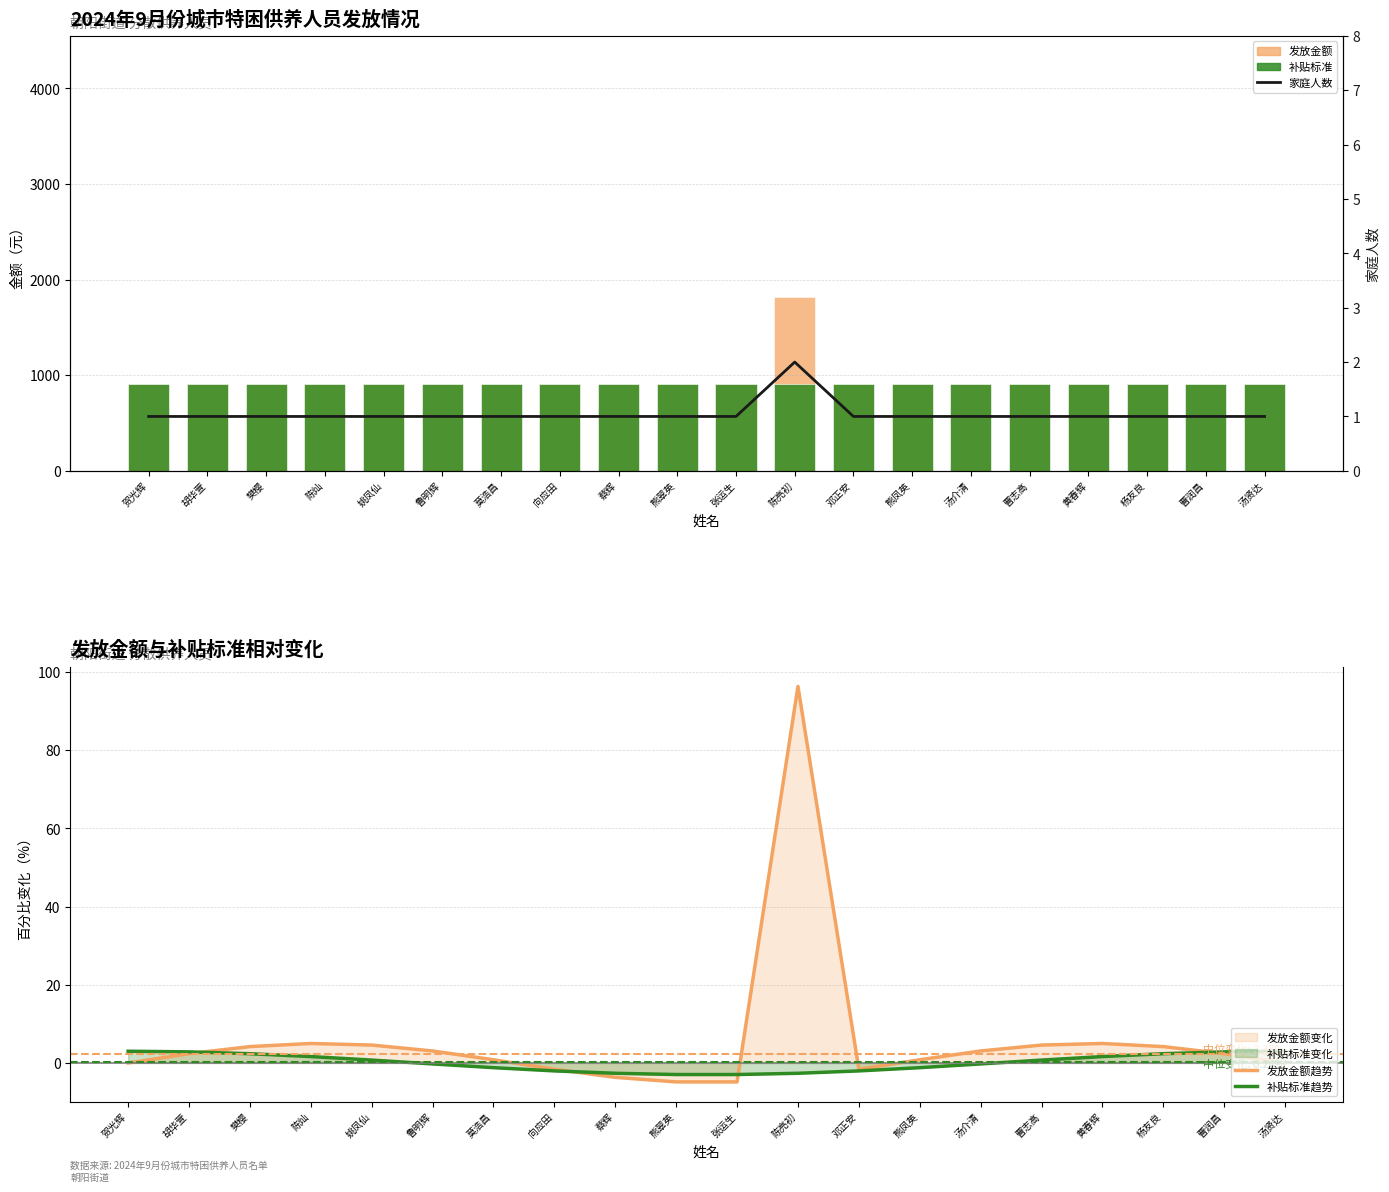

What is the difference between the maximum and minimum values in the 发放金额趋势 series?

101.2